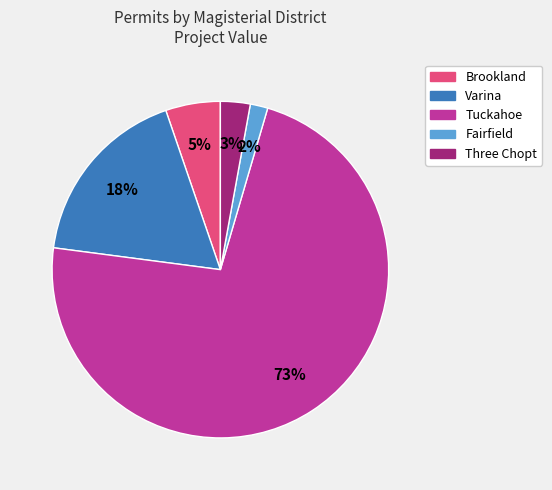

Is there a majority slice in this chart?

Yes